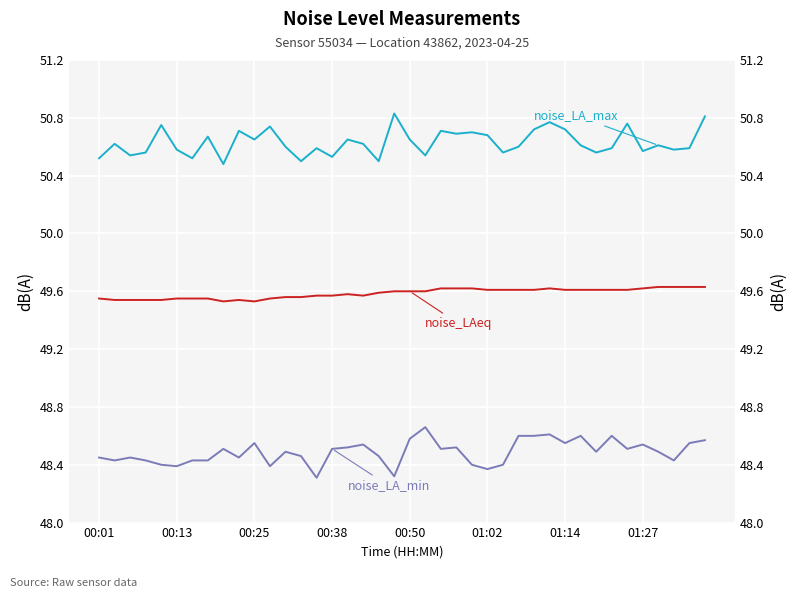

Between 13 and 20, which series saw the biggest shift?

noise_LA_max